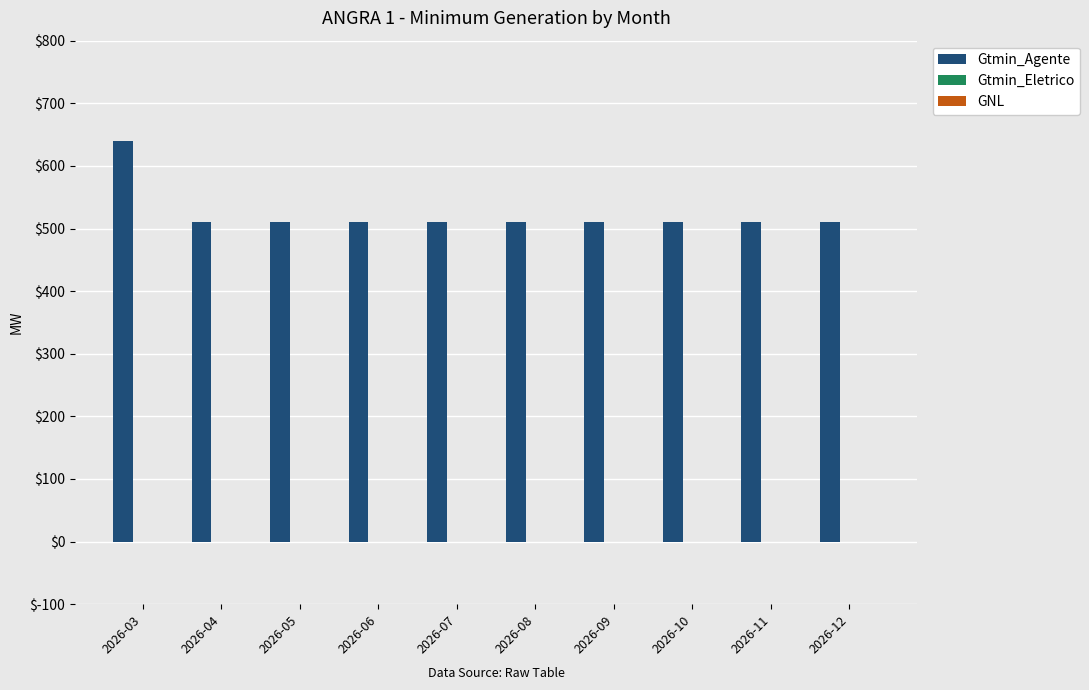

What is the ratio of the value at 2026-06 to the value at 2026-05?

1.0